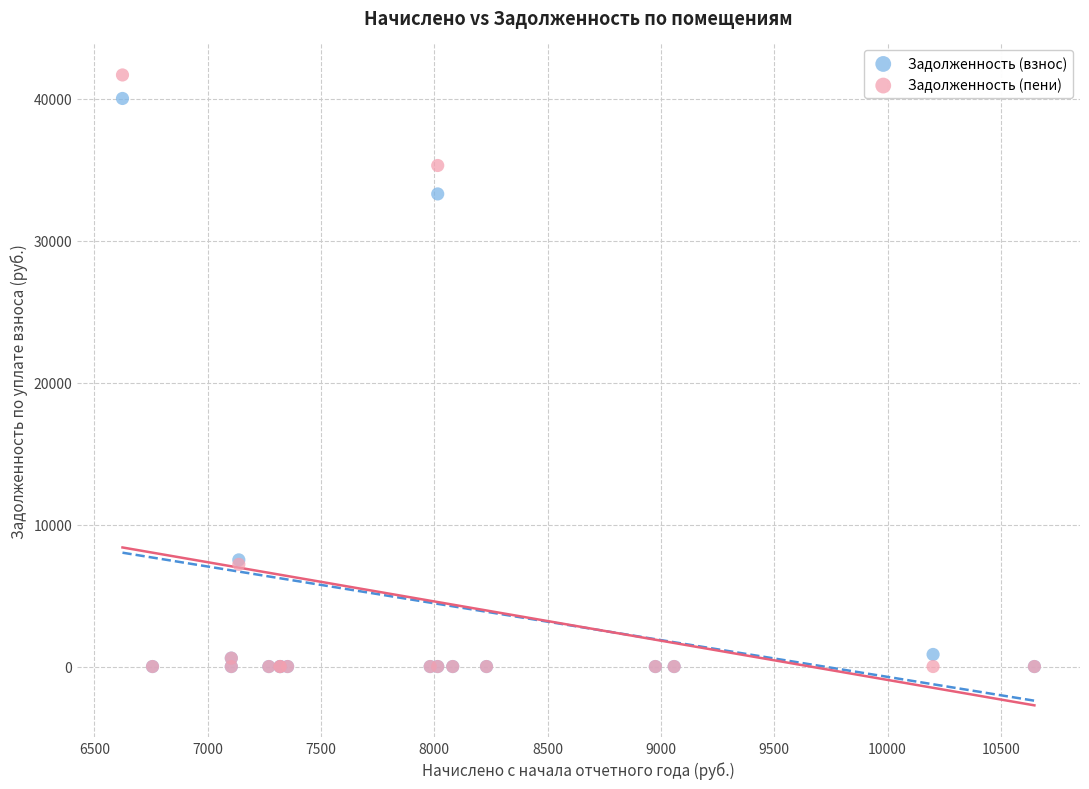

Across all series, what Y value is closest to 20840?

33297.9